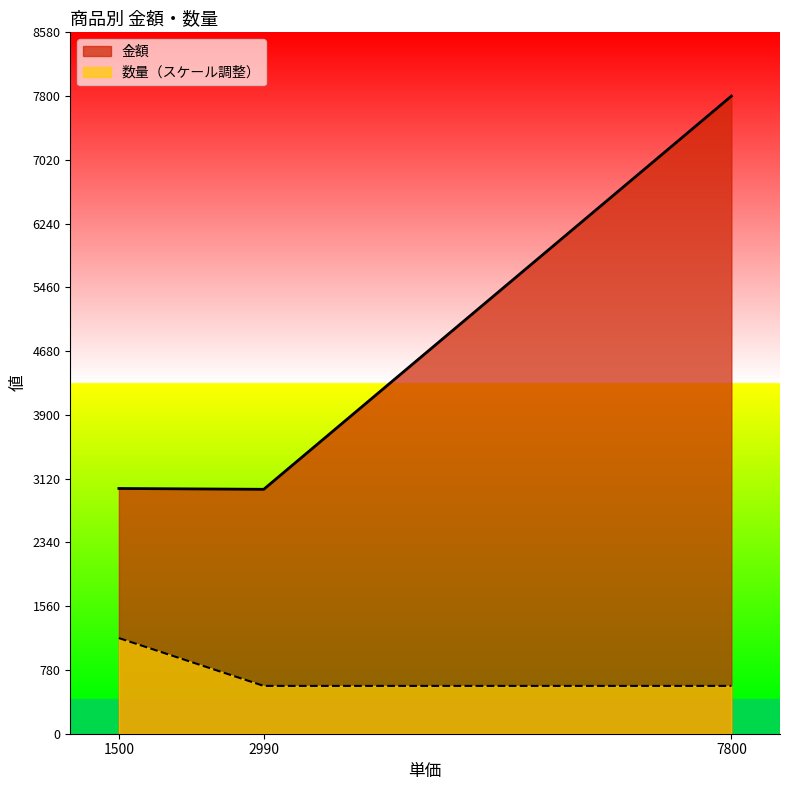

At 7800, list the series in order from largest to smallest.

金額, 数量（スケール調整）